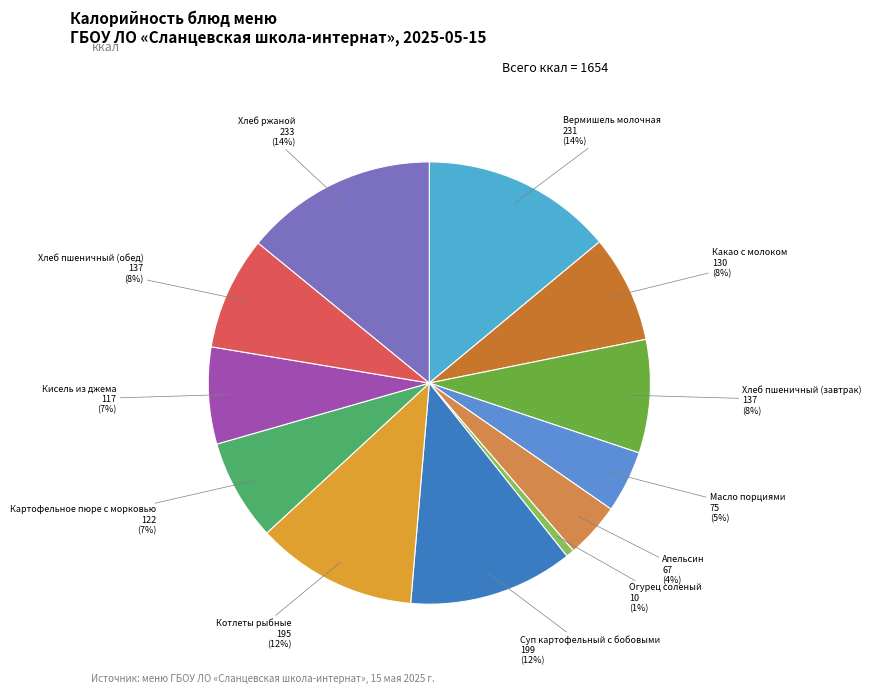

Count the number of slices in the pie.

12